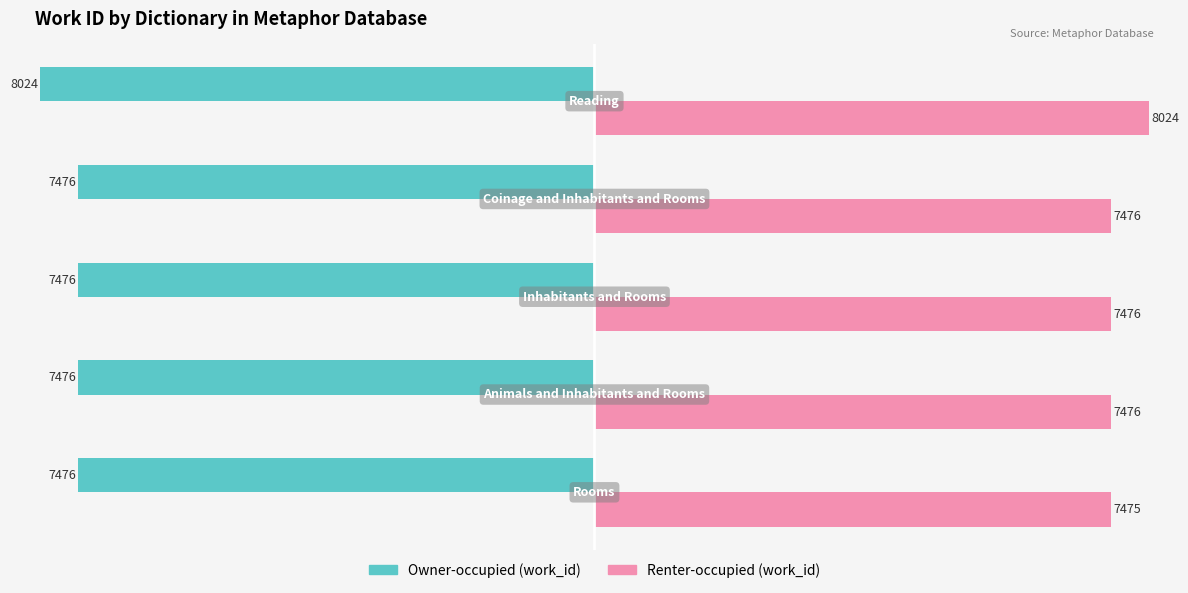

List the series in order of their overall mean, highest first.

Renter-occupied (work_id), Owner-occupied (work_id)